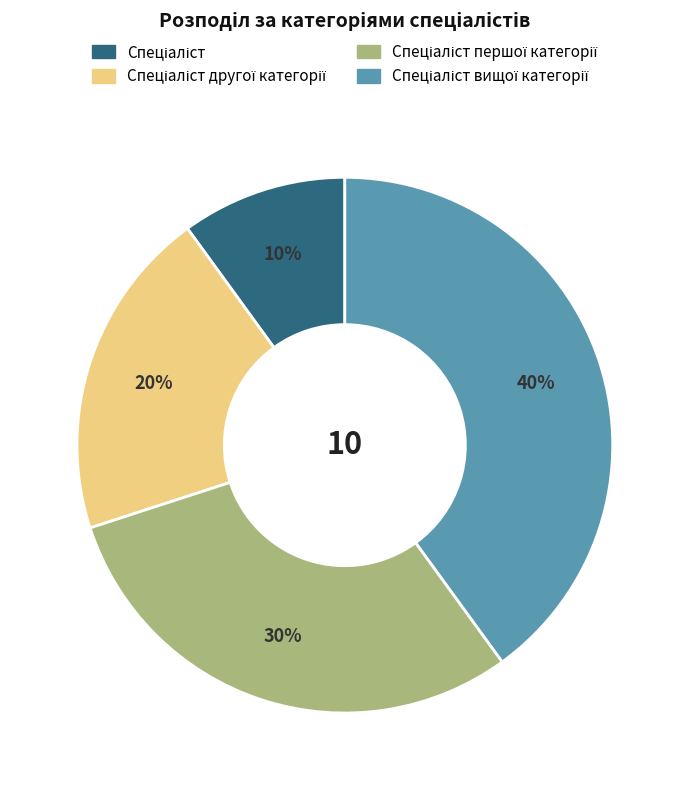

To the nearest percent, what is the average slice percentage?

25%